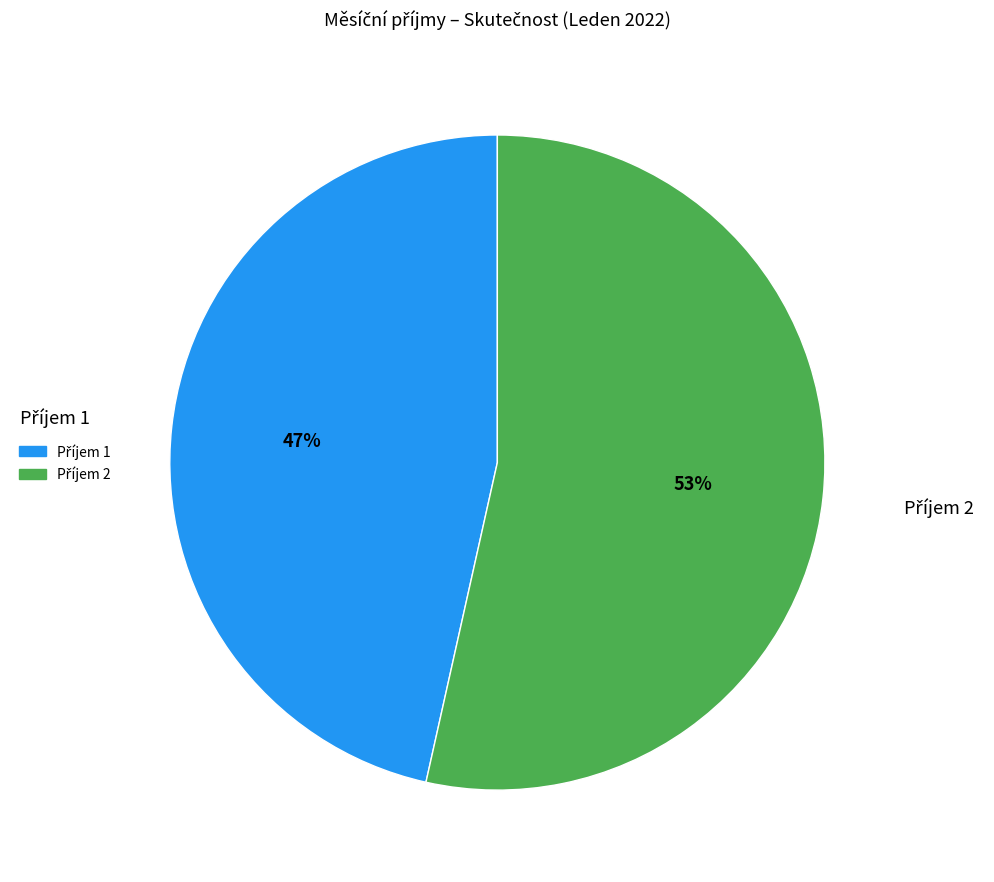

To the nearest percent, what is the average slice percentage?

50%